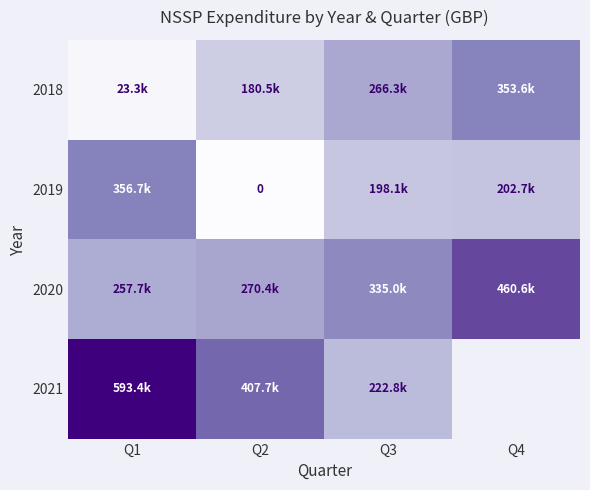

True or false: 2018 has a value of 248805.9 at Q2.

False